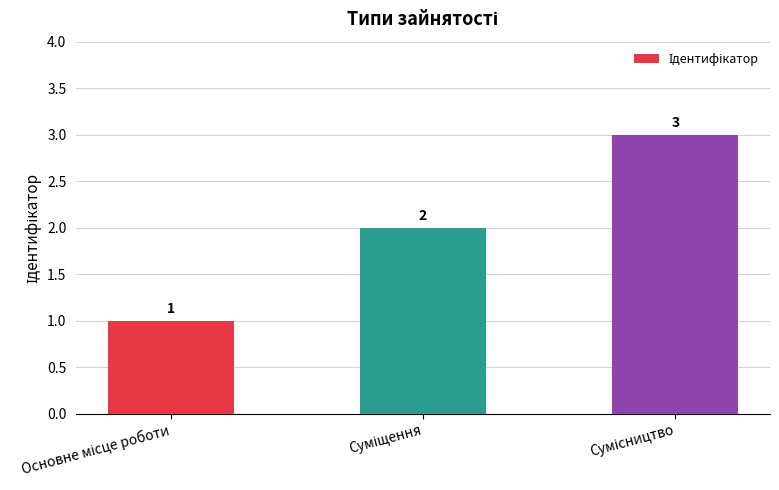

What is the greatest value displayed?

3